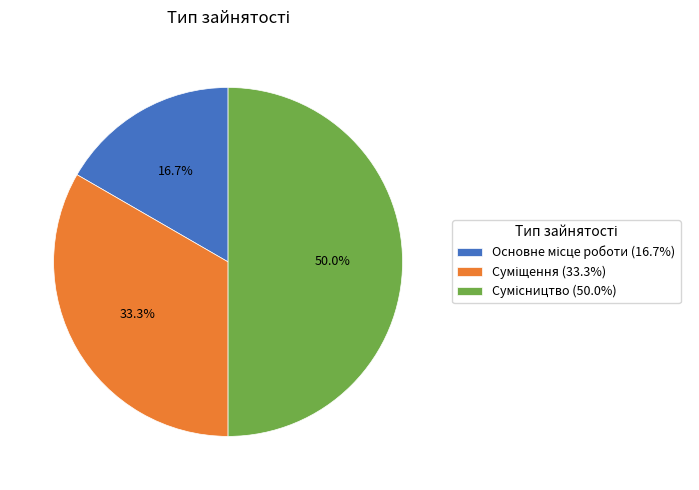

Which slice is the largest?

Сумісництво